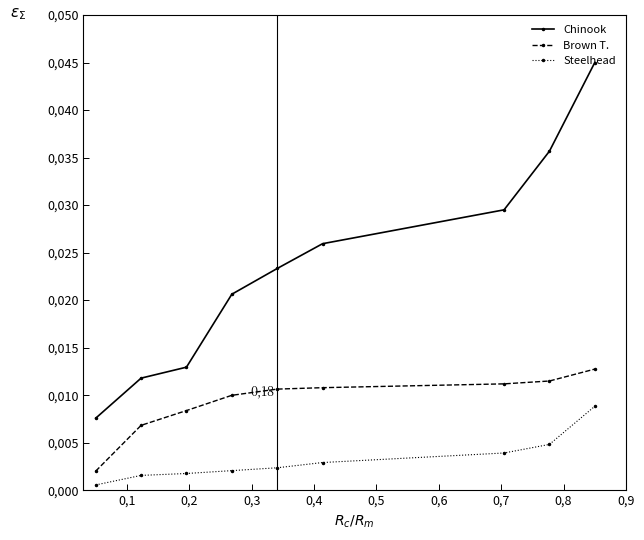

Is this an area chart (filled region under the line)?

No